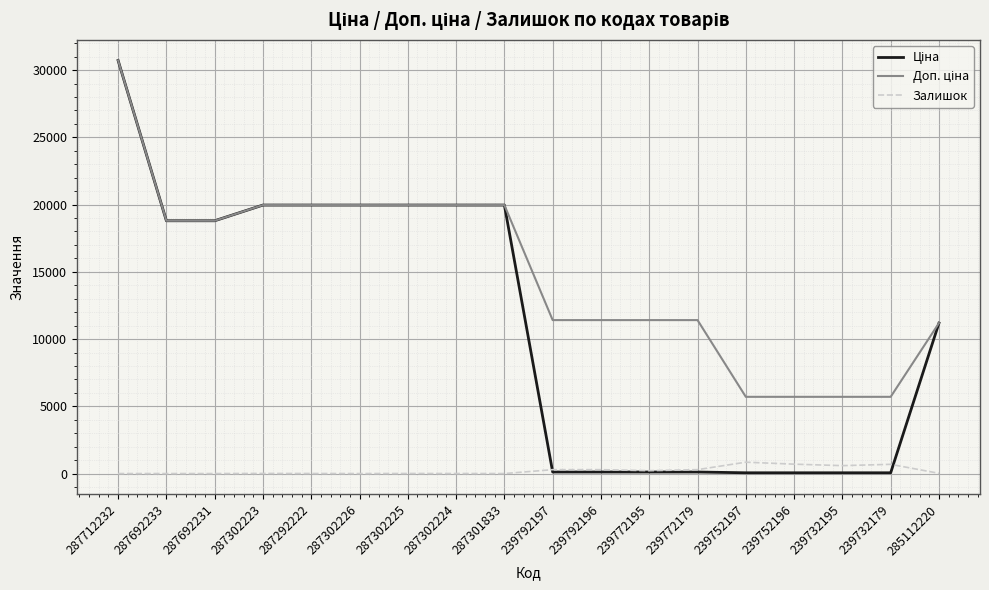

At which category is the sum across all series the highest?

287712232